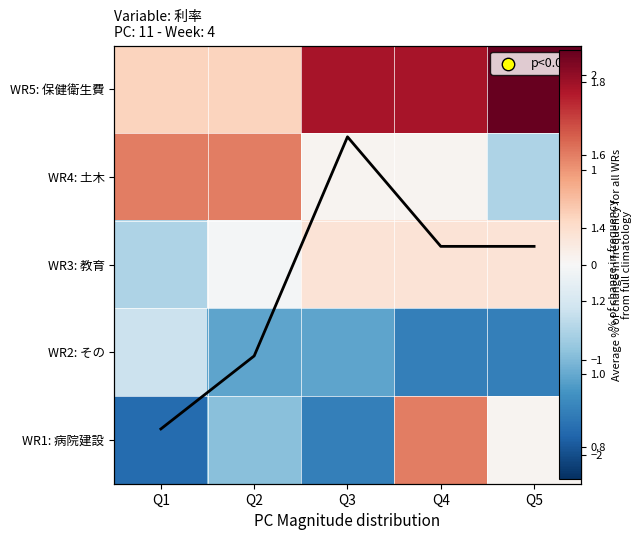

What is the difference between the WR1: 病院建設 values at Q2 and Q5?

1.0